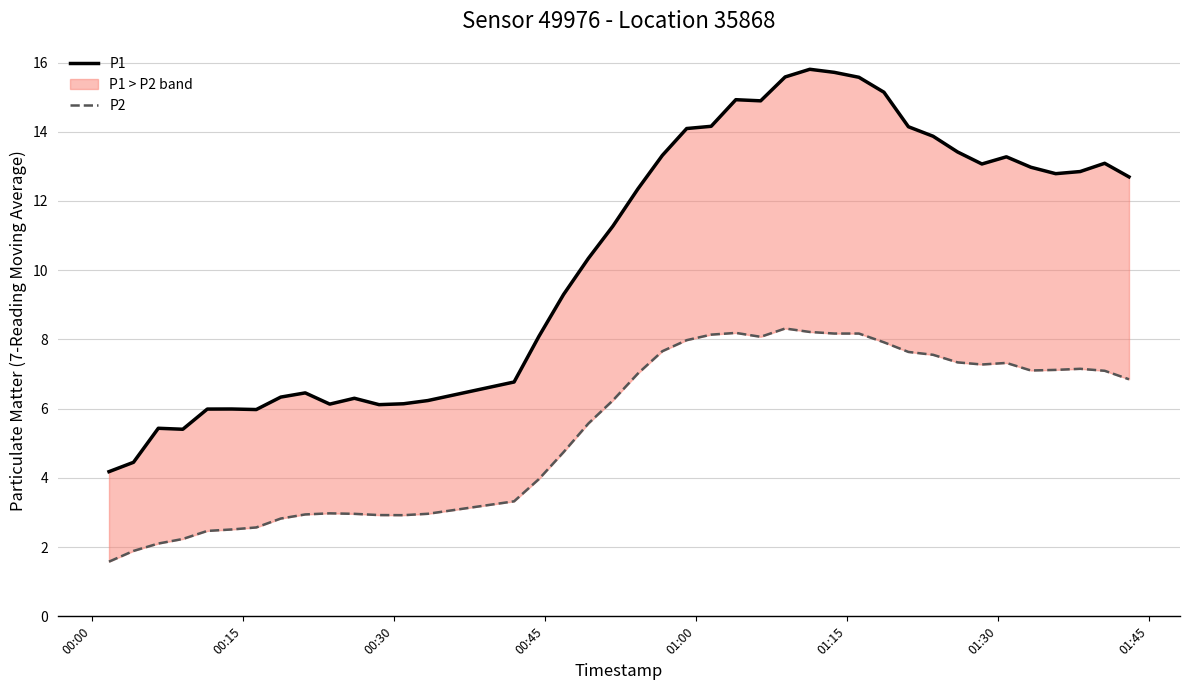

What are all the series names shown in the legend?

P1, P2